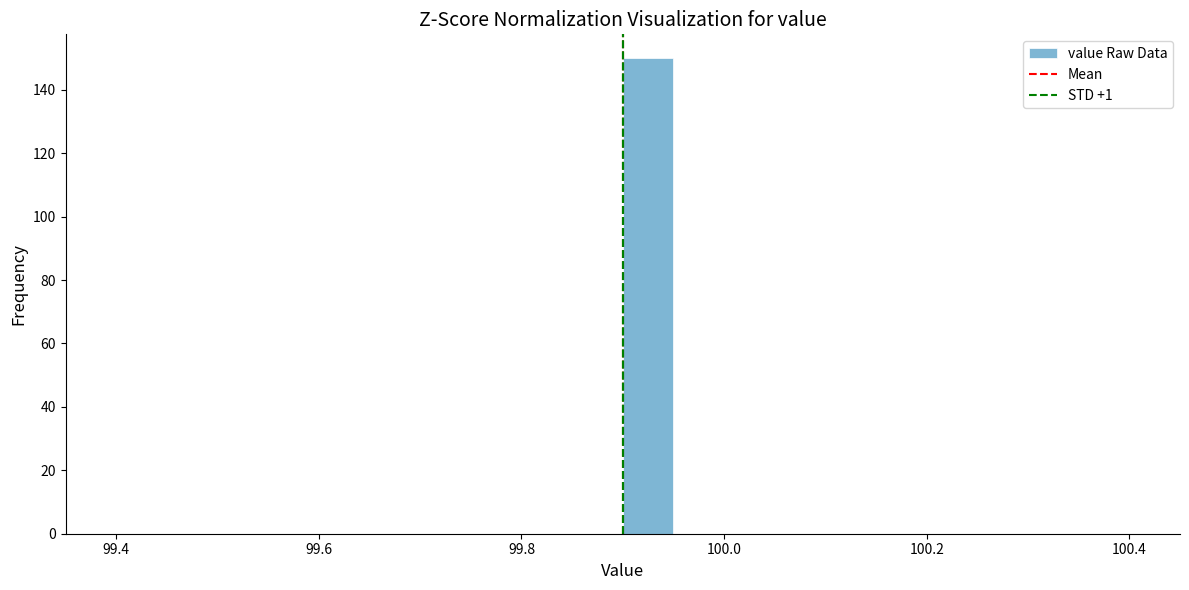

Around what value on the x-axis is the tallest bar? Give the approximate position of its centre, as read against the axis.

99.92